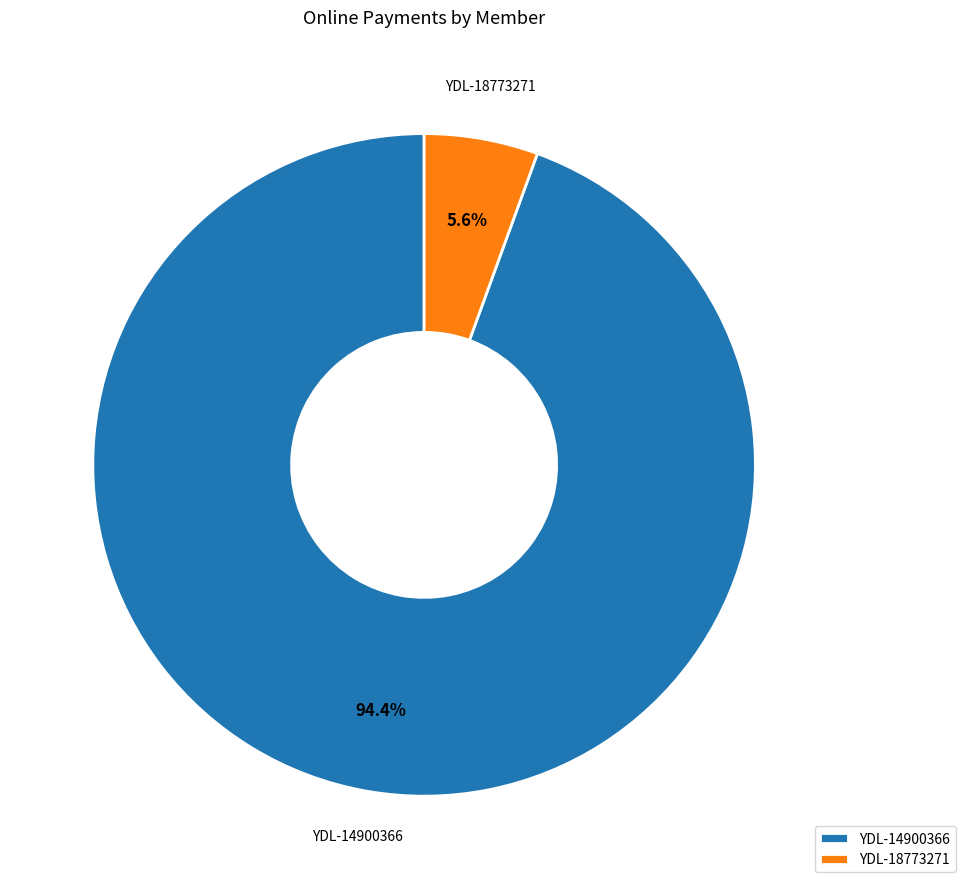

Count the number of slices in the pie.

2